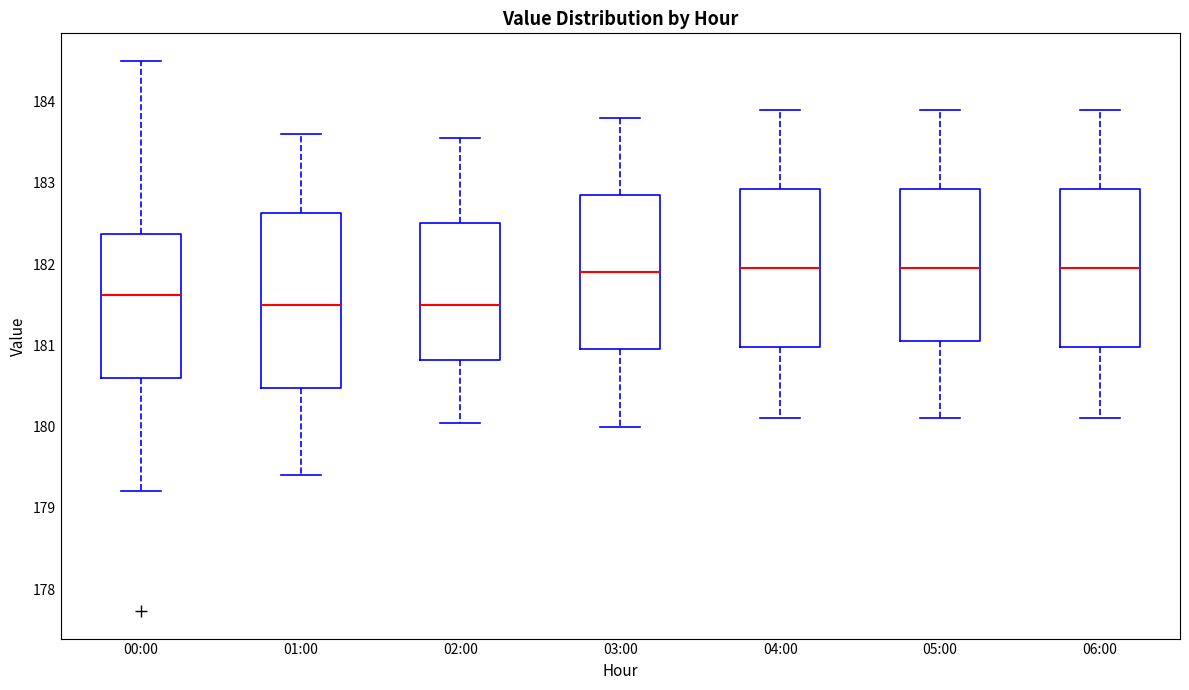

Where is the lower edge of the box for 05:00 on the y-axis? The values are not printed on the chart, so give them approximately, as read against the axis.

181.1